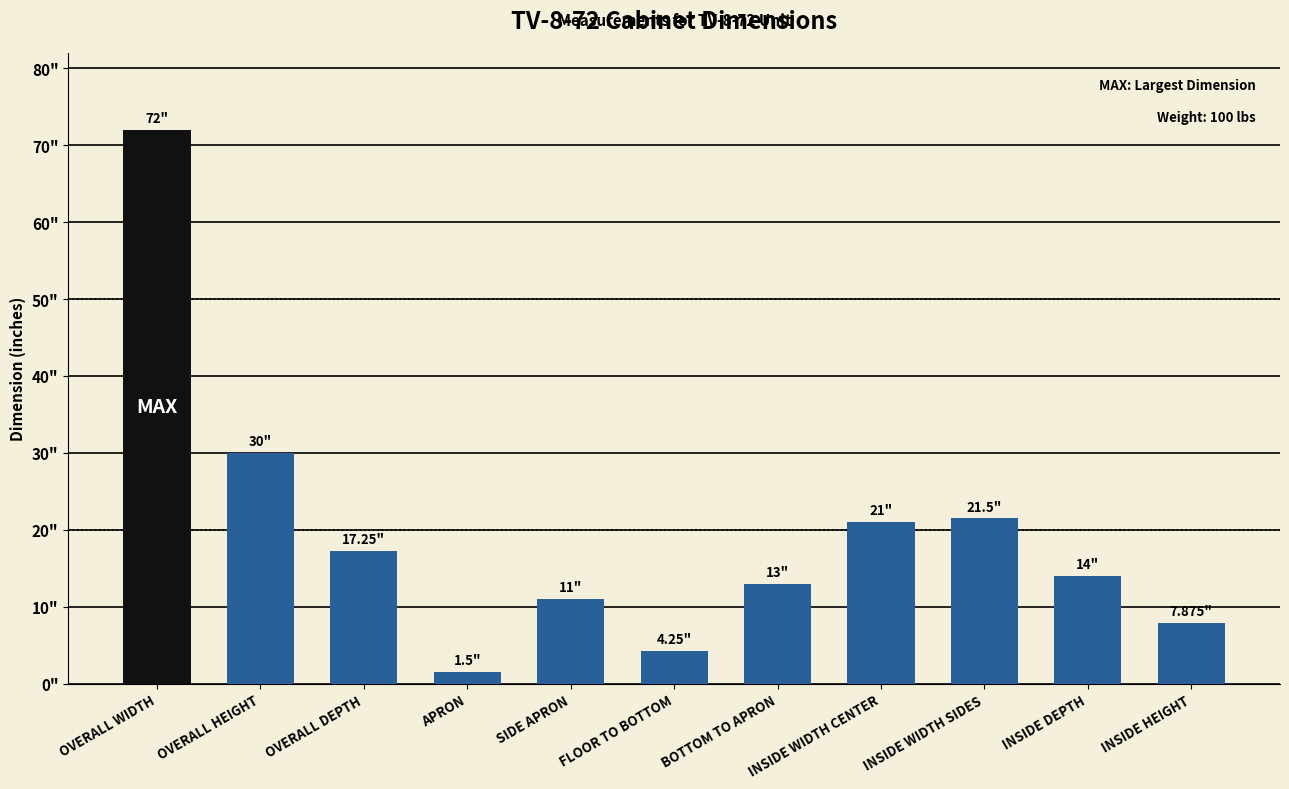

At which label is the value closest to 36?

OVERALL HEIGHT